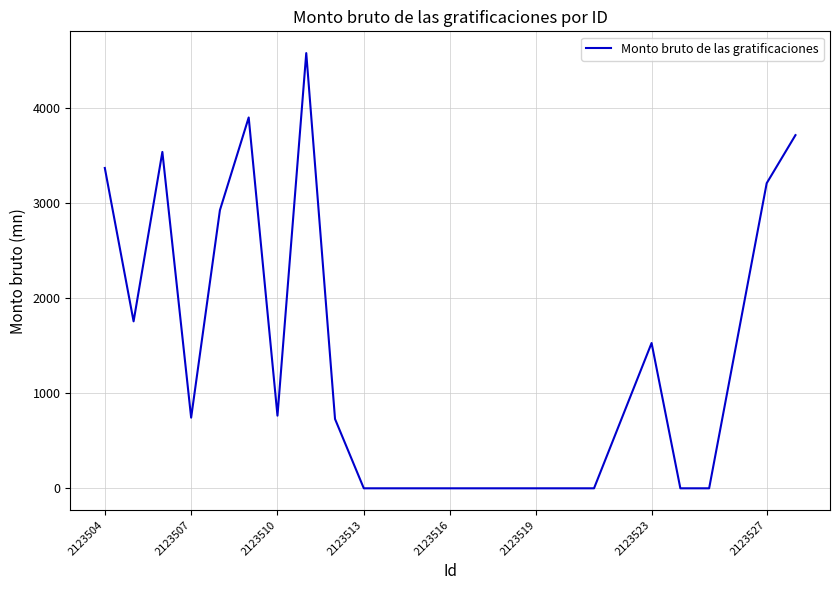

What is the difference between the maximum and minimum values?

4572.0